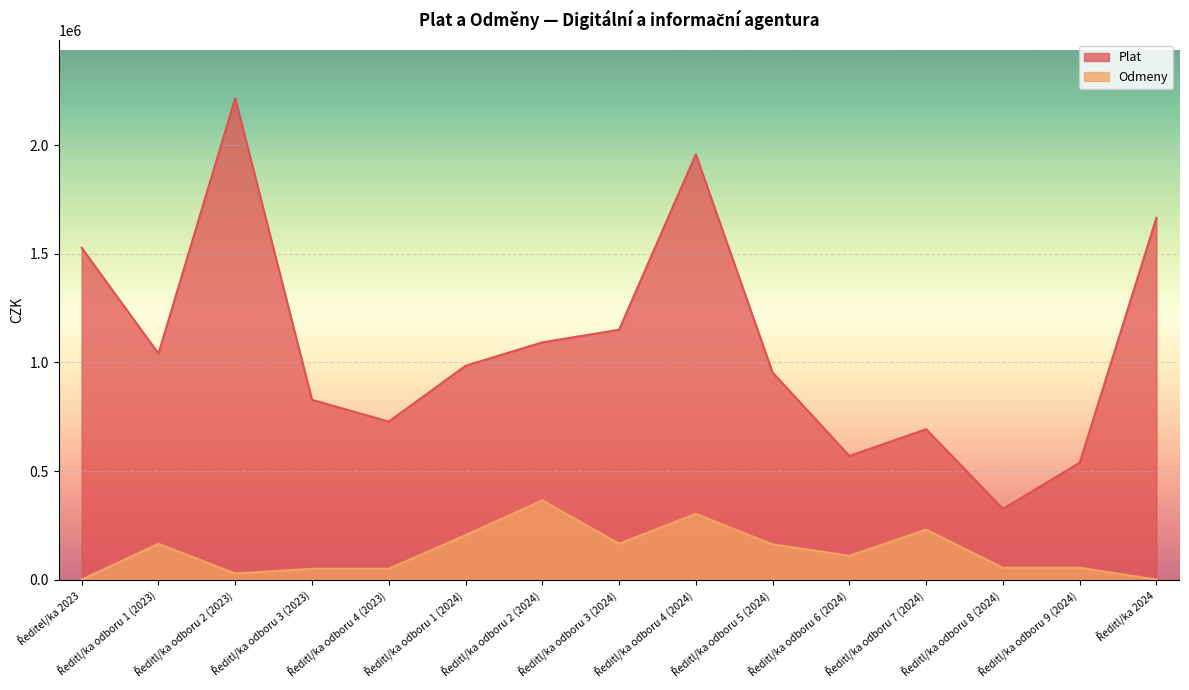

What is the label of the 3rd point from the right?

Ředitl/ka odboru 8 (2024)